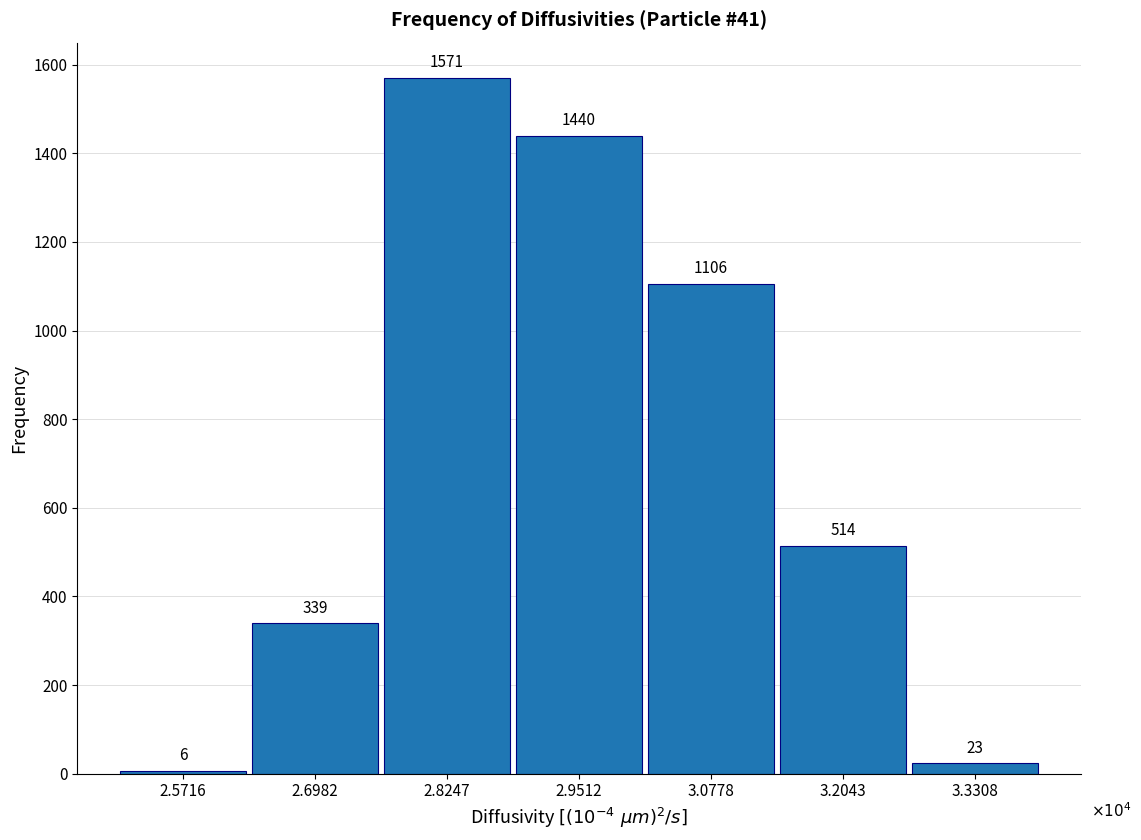

Reading right to left, list all the values displayed in this chart.

3.3308=23	3.2043=514	3.0778=1106	2.9512=1440	2.8247=1571	2.6982=339	2.5716=6